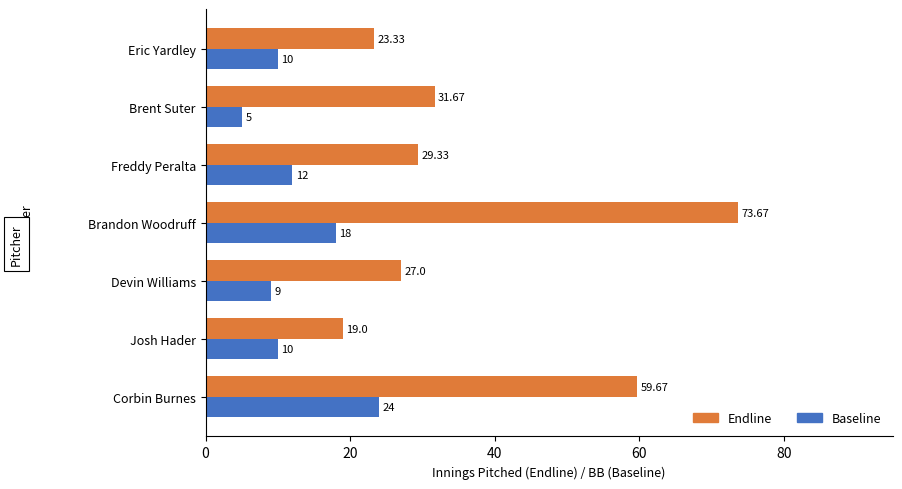

Rank the series by their maximum value, from lowest to highest.

Baseline, Endline